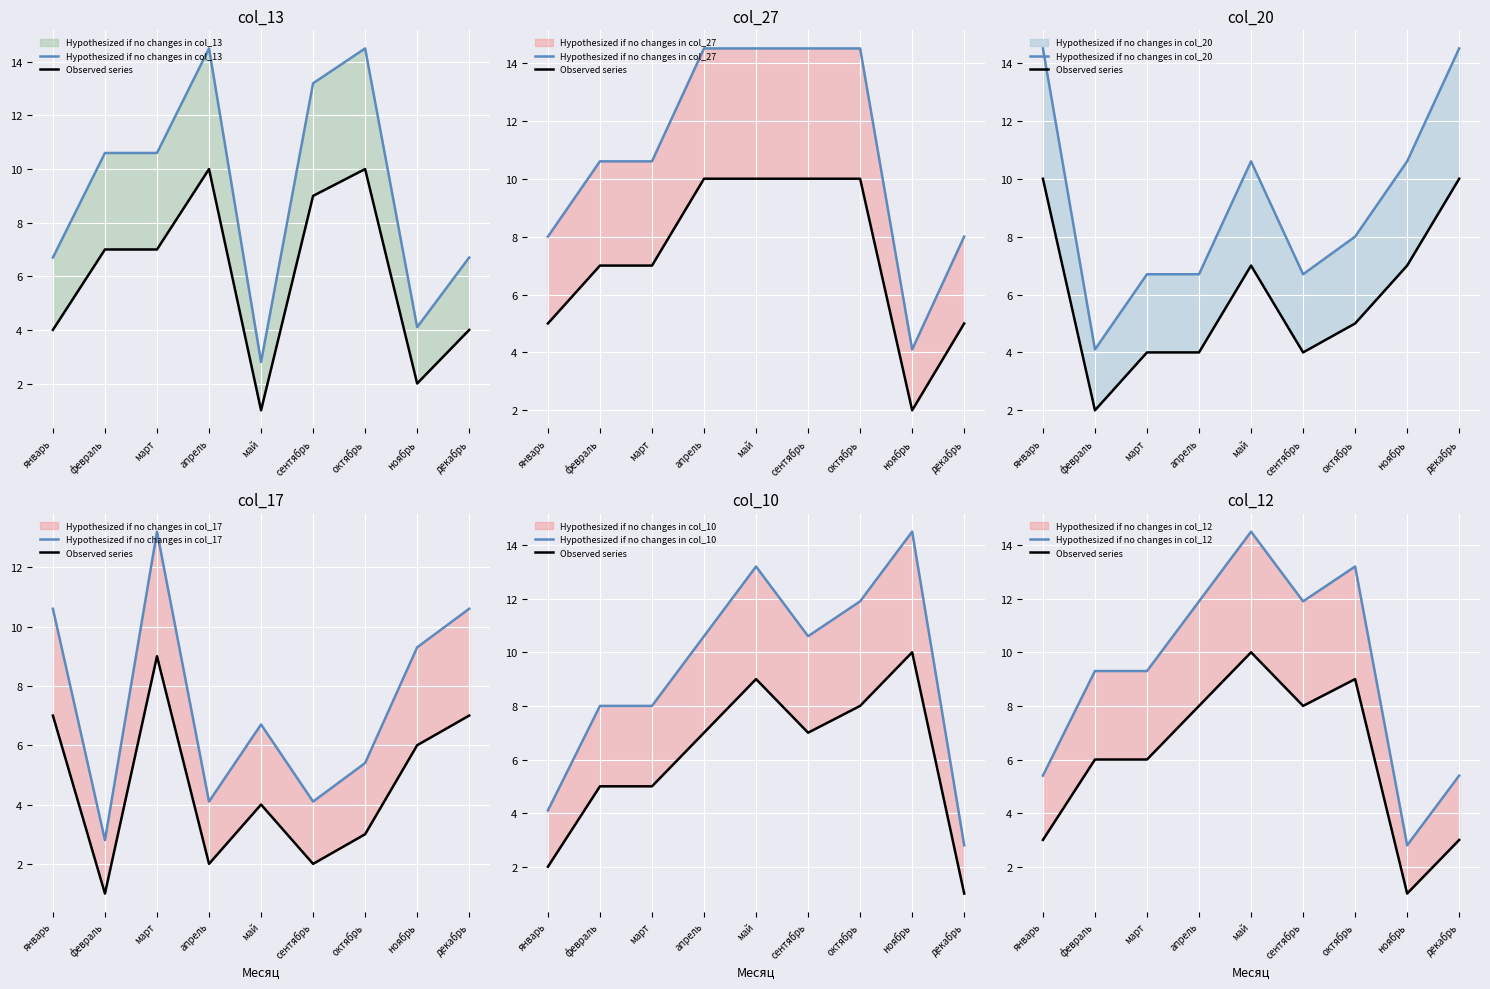

In col_17, how many points are higher than both neighbors (excluding endpoints)?

2